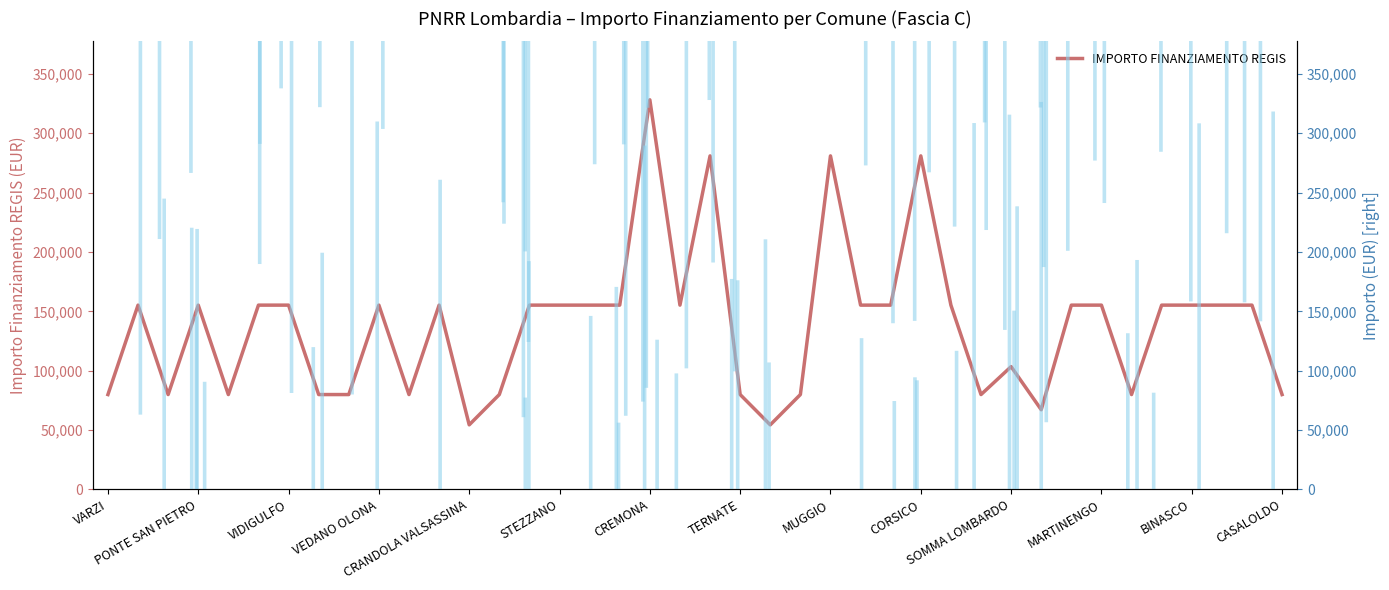

What is the ratio of the value at 39 to the value at MARTINENGO?

0.5